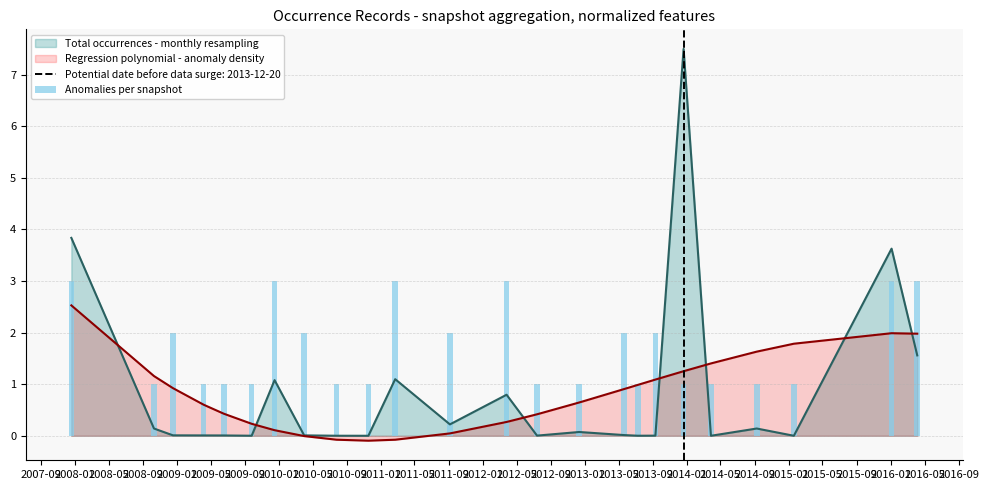

At which label is the value closest to 2?

2009-01